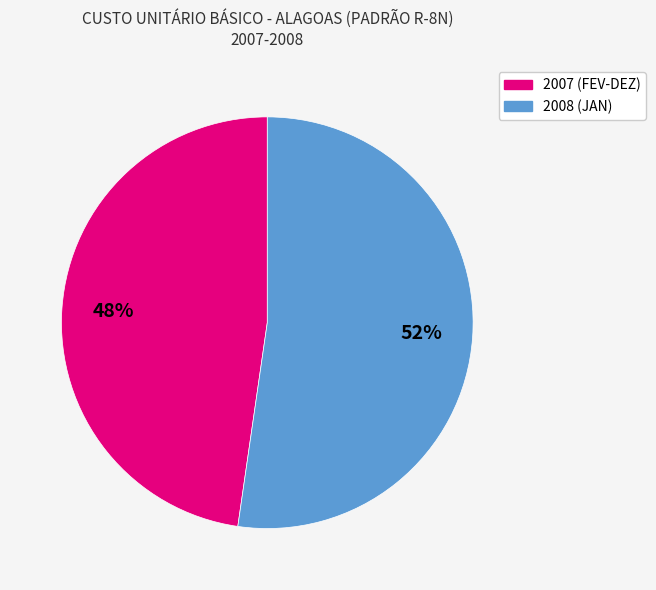

Is there any slice that represents more than half of the pie?

Yes